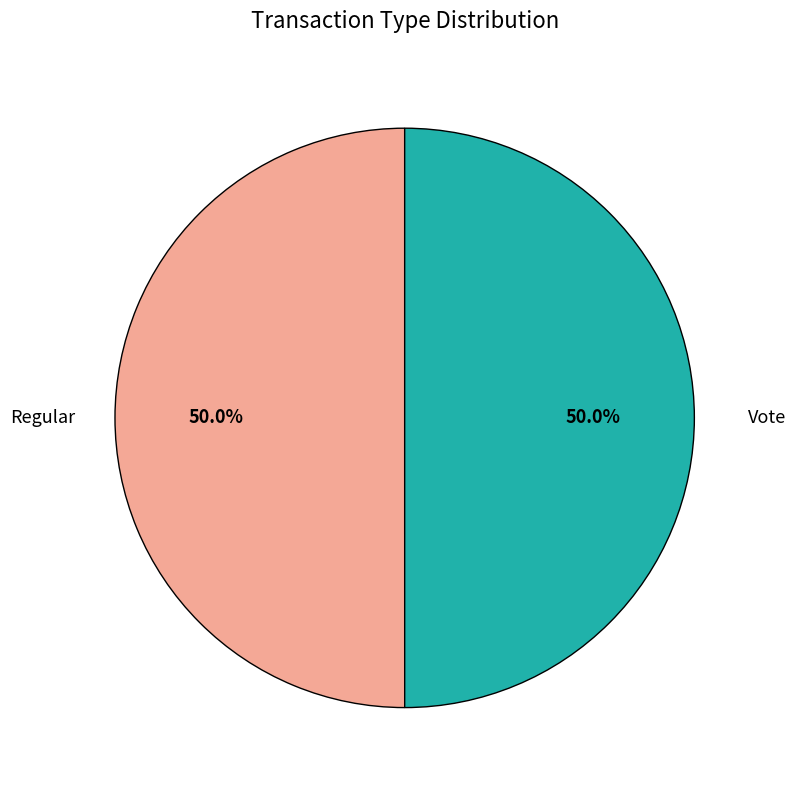

How many segments does this pie chart have?

2